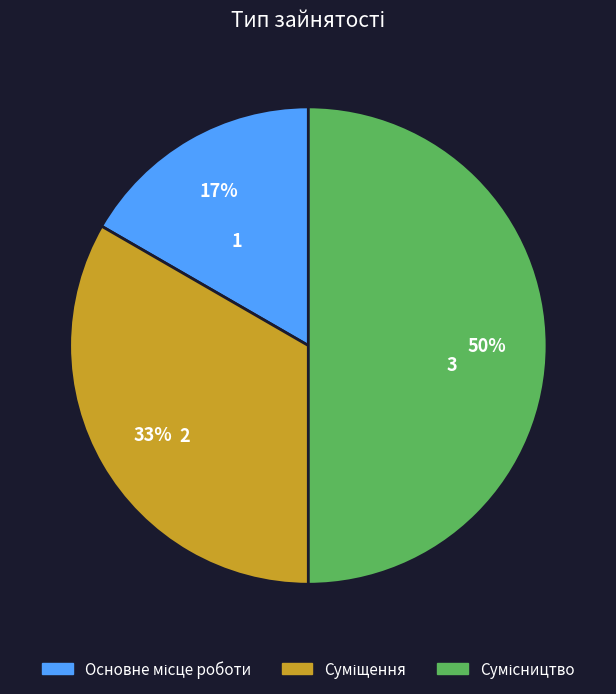

How many segments does this pie chart have?

3